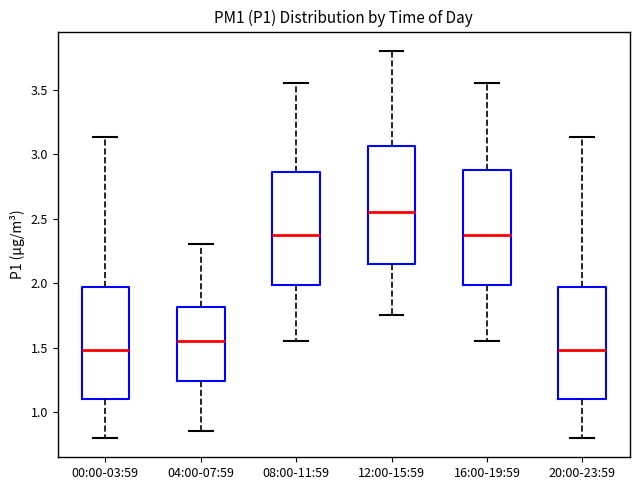

Reading left to right, transcribe this box plot: for each box, give where its median line is, the range the box spans, and where its two whiskers end, as read against the y-axis. The values are not printed on the chart, so give them approximately, as read against the axis.

00:00-03:59: median 1.50, box 1.10 to 1.95, whiskers 0.80 to 3.15
04:00-07:59: median 1.55, box 1.25 to 1.80, whiskers 0.85 to 2.30
08:00-11:59: median 2.40, box 2.00 to 2.85, whiskers 1.55 to 3.55
12:00-15:59: median 2.55, box 2.15 to 3.05, whiskers 1.75 to 3.80
16:00-19:59: median 2.40, box 2.00 to 2.90, whiskers 1.55 to 3.55
20:00-23:59: median 1.50, box 1.10 to 1.95, whiskers 0.80 to 3.15